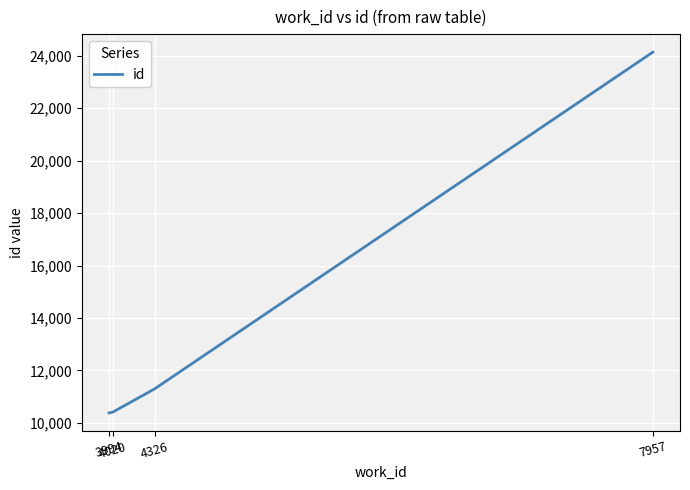

Does the chart have visible grid lines?

Yes